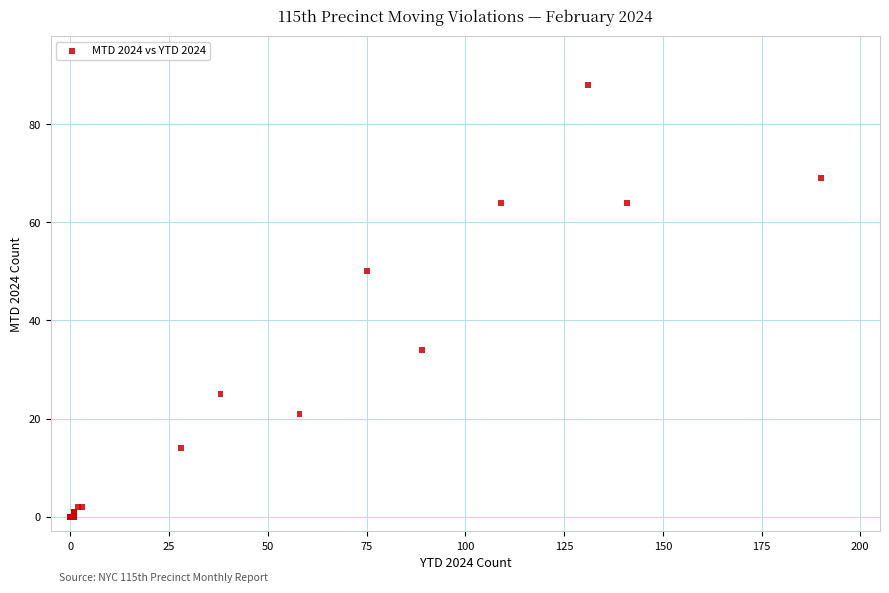

What Y value in the scatter plot is closest to 44?

50